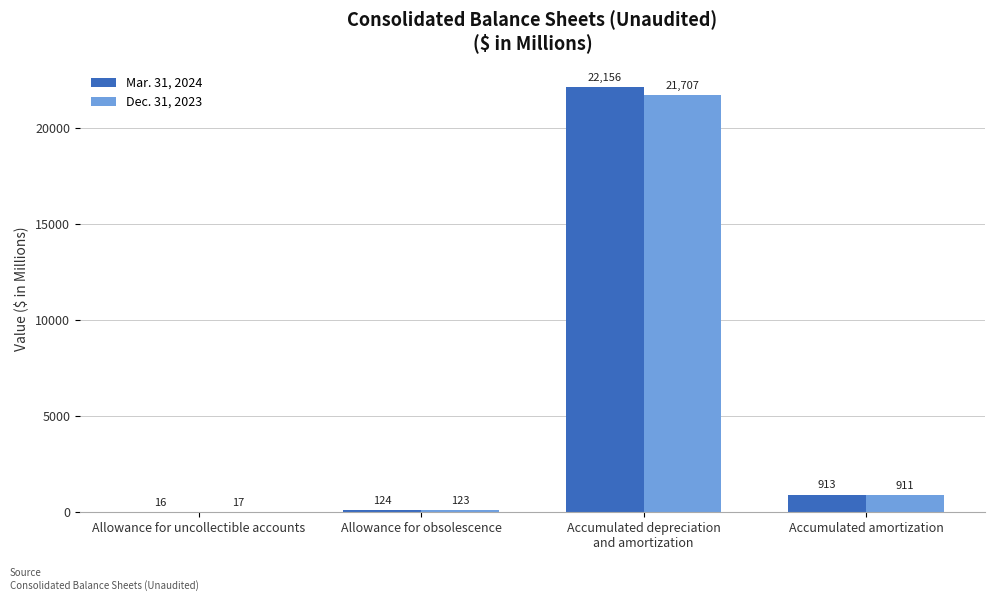

What is the sum of all Mar. 31, 2024 values?

23209